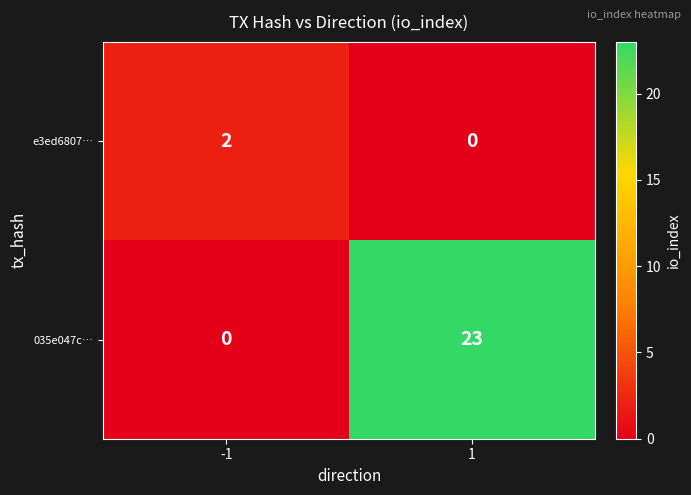

What is the greatest value displayed?

23